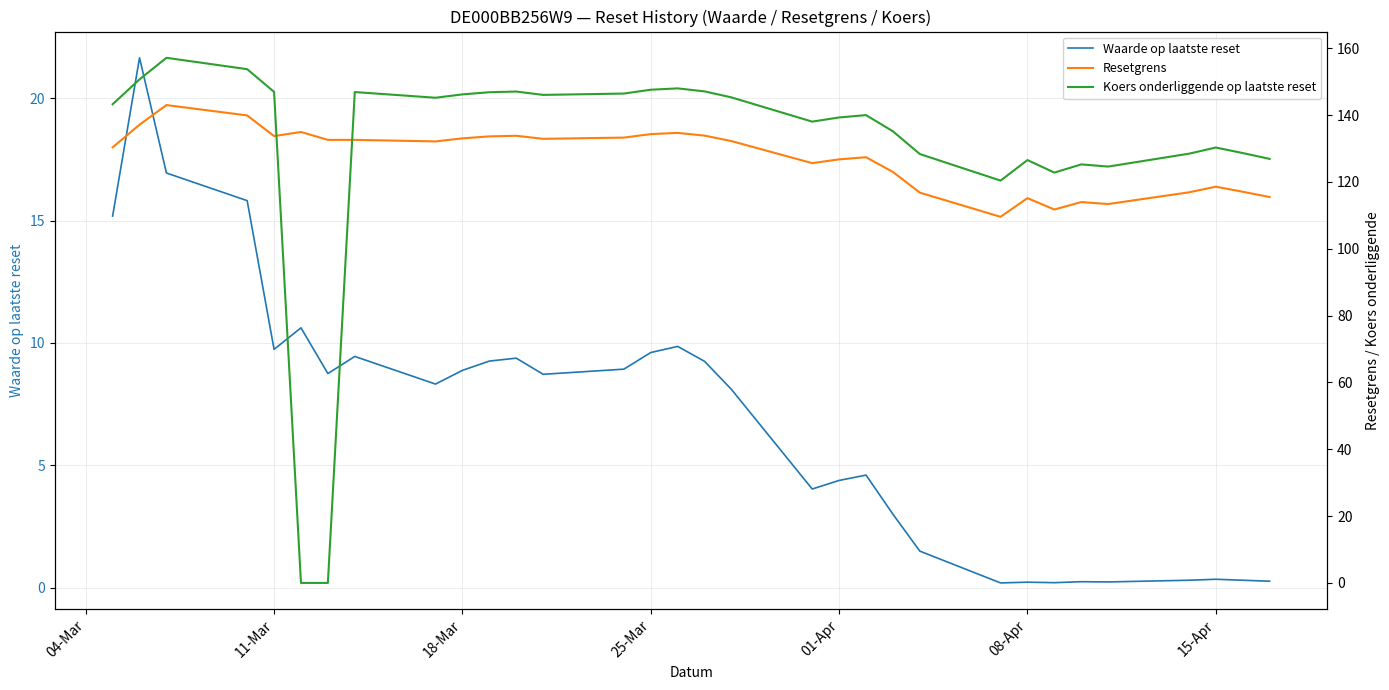

What is the highest value of the Waarde op laatste reset series?

21.7